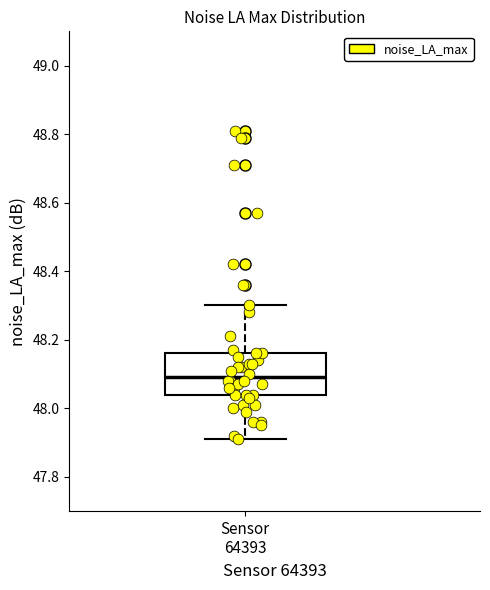

Where does the upper whisker of the box for Sensor 64393 end on the y-axis? The values are not printed on the chart, so give them approximately, as read against the axis.

48.30